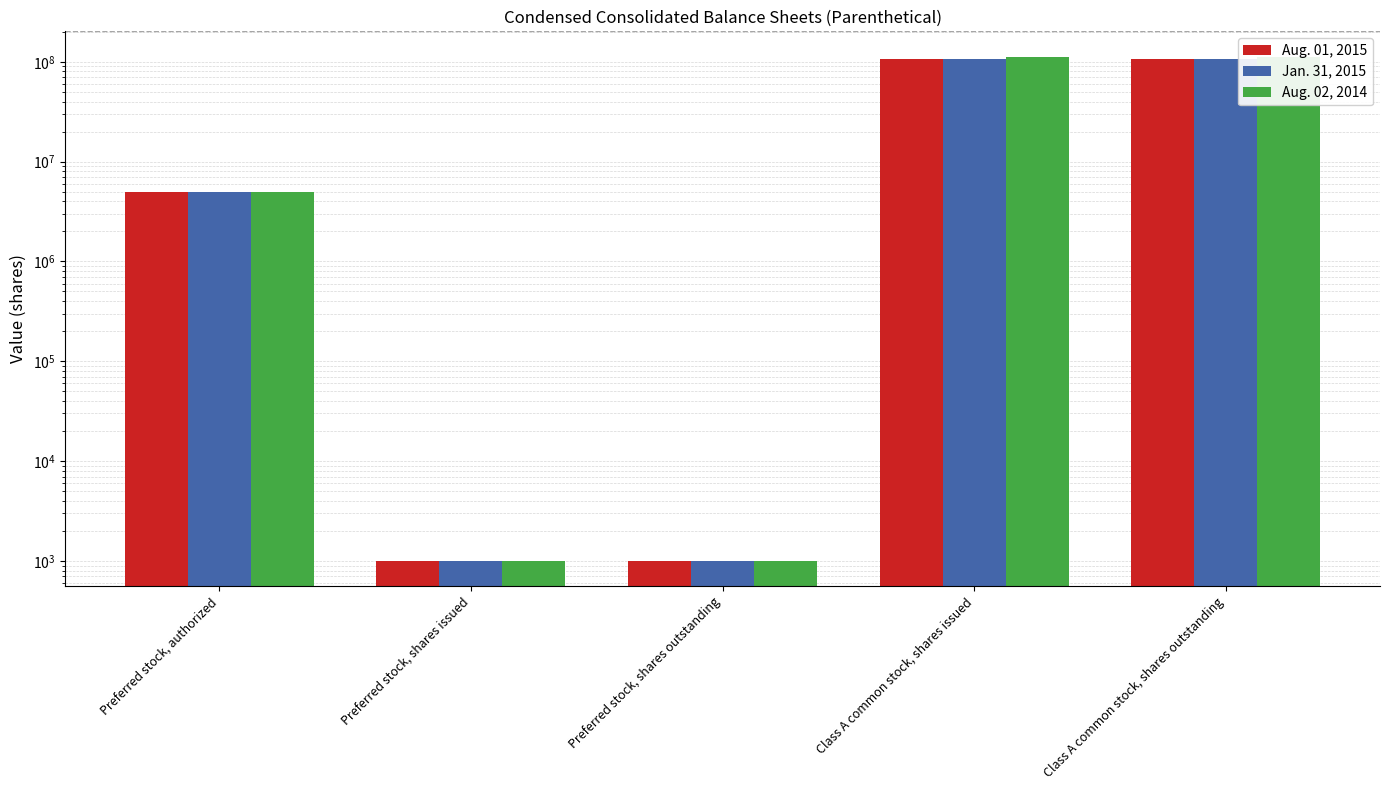

Read the Aug. 01, 2015 value at Preferred stock, shares issued, to the nearest 100.

1000